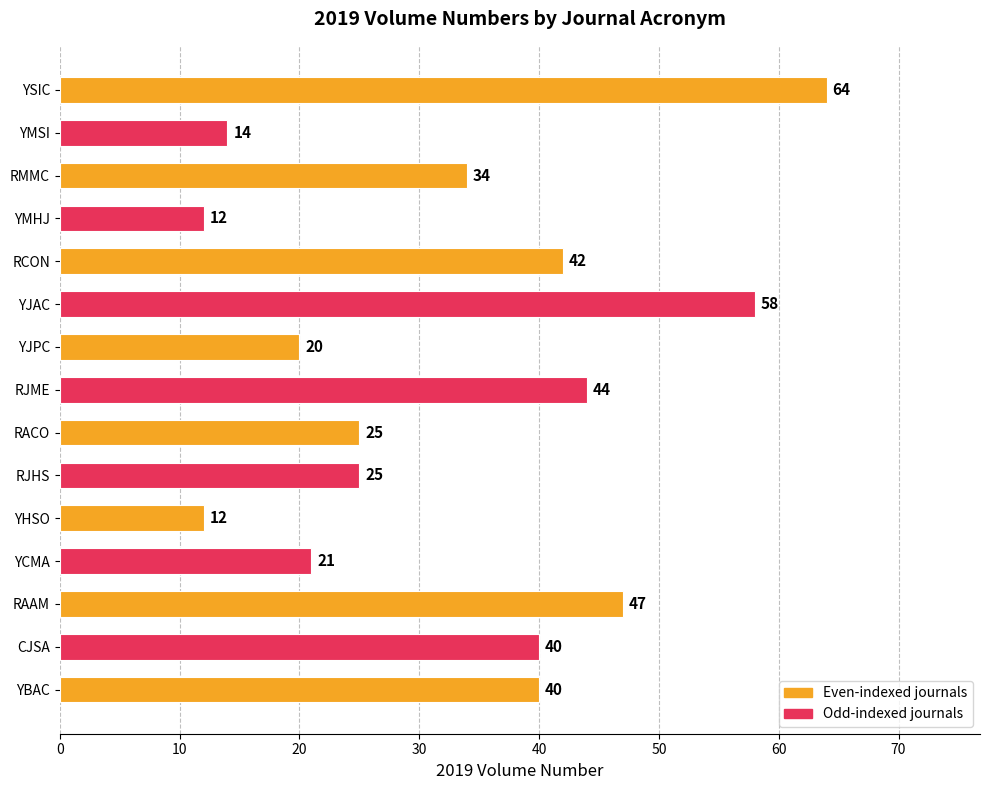

The value at YMHJ is 7. True or false?

False